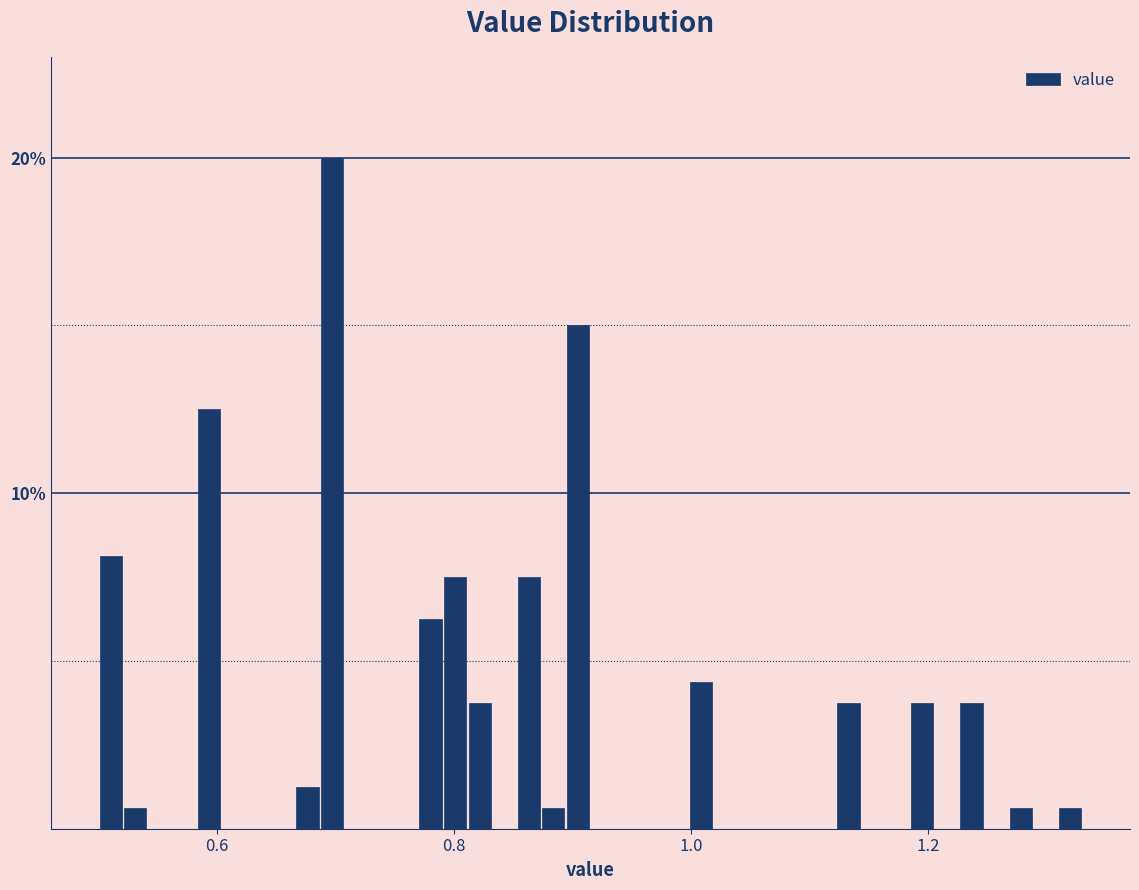

Read against the x-axis, roughly where is the centre of the tallest bar?

0.70